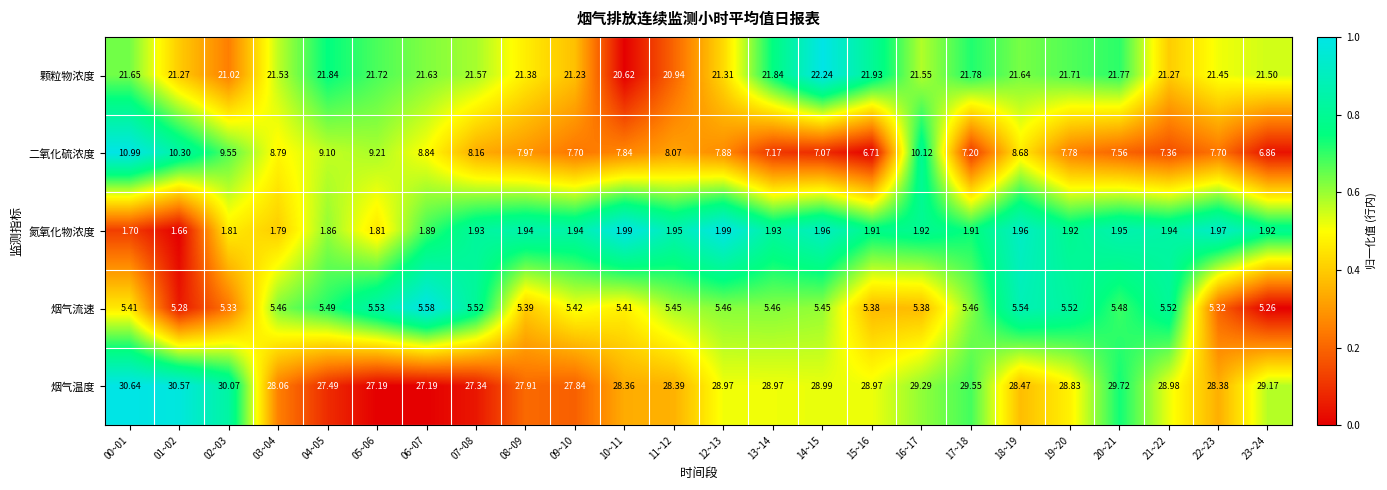

How many series are shown in this chart?

5